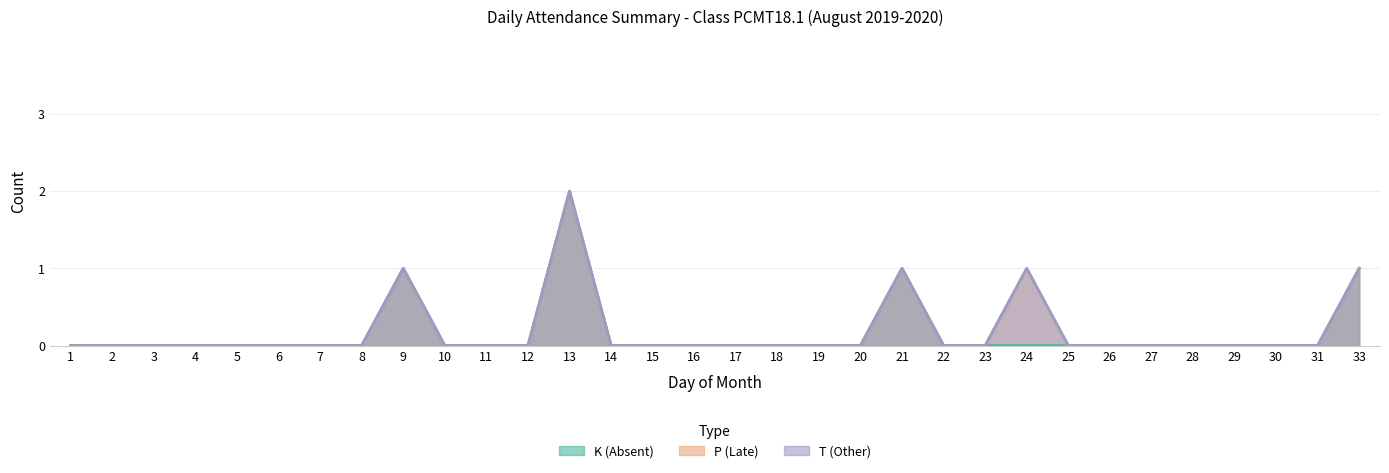

True or false: T and K cross at least once.

False